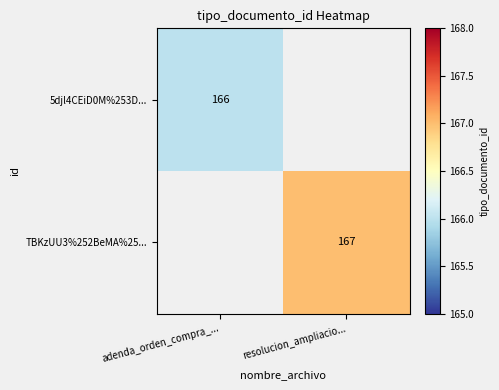

True or false: 5djl4CEiD0M%253D... has a value of 166 at adenda_orden_compra_....

True